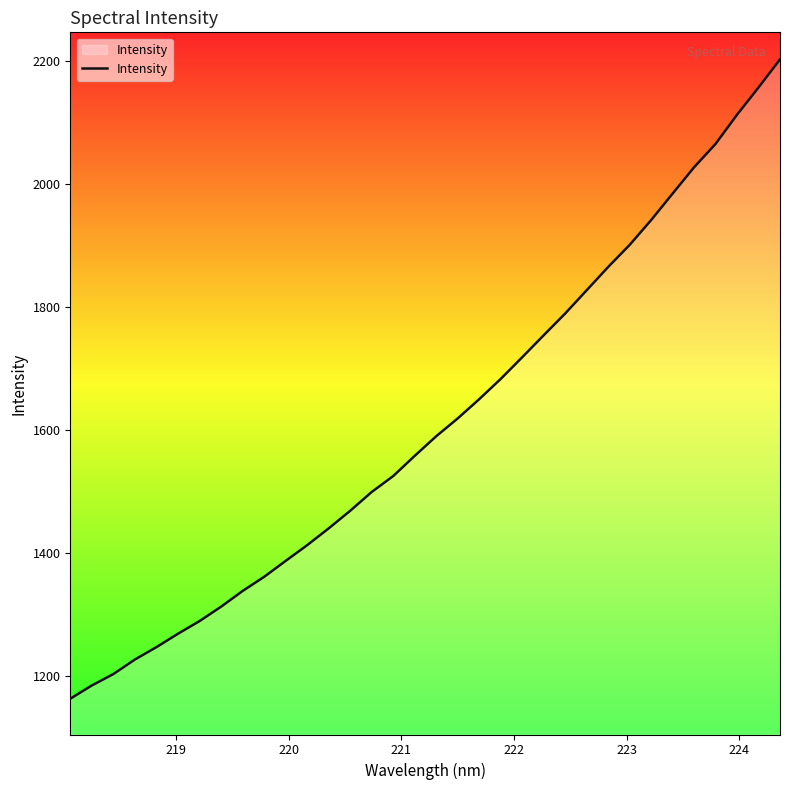

What is the minimum value shown in the chart?

1162.6